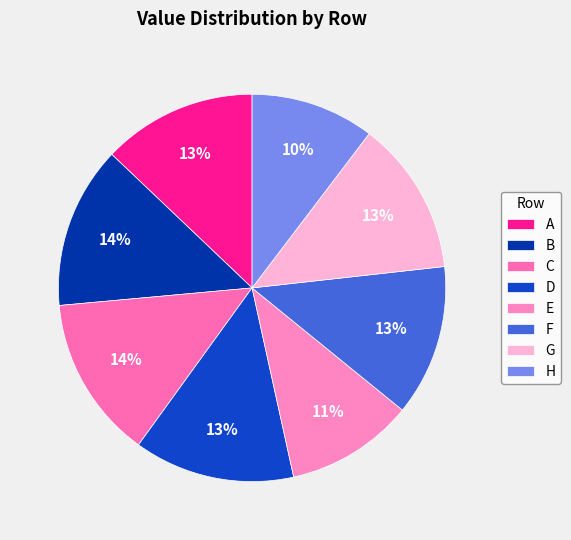

Between C and E, which is larger?

C